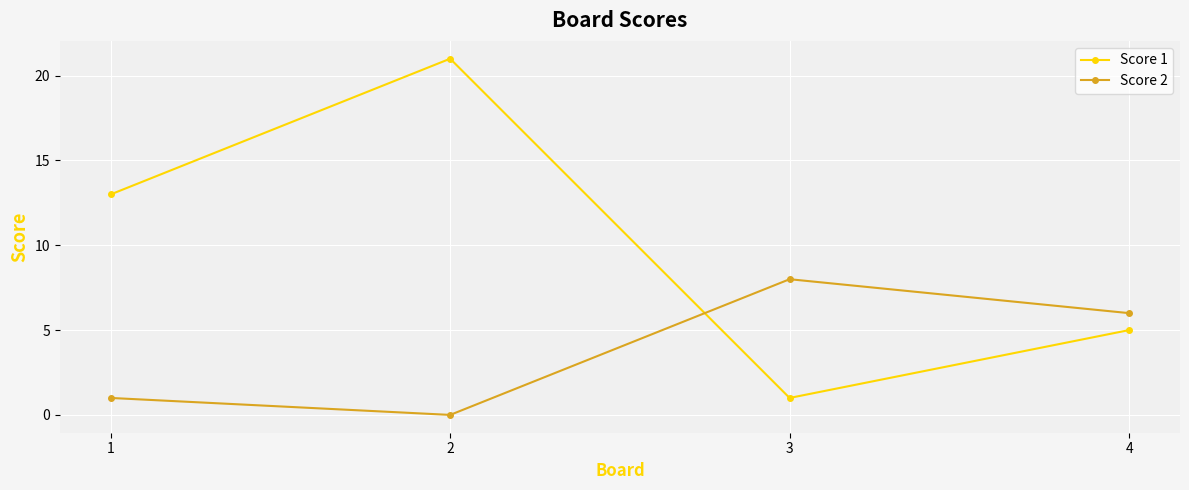

What are all the series names shown in the legend?

Score 1, Score 2